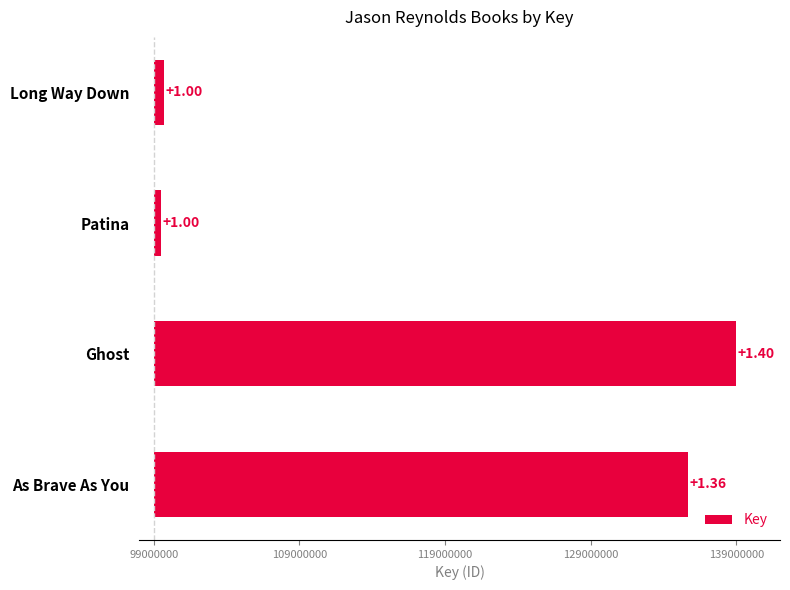

What is the difference between the second highest and minimum values?

36158583